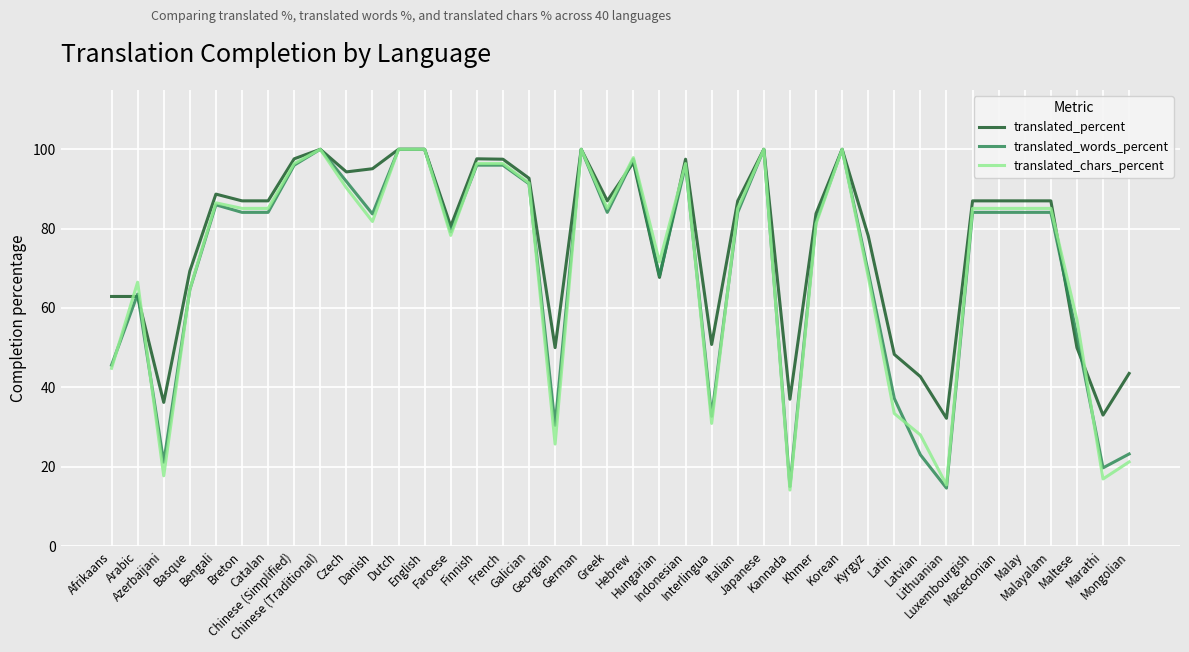

What is the minimum value for translated_percent?

32.2